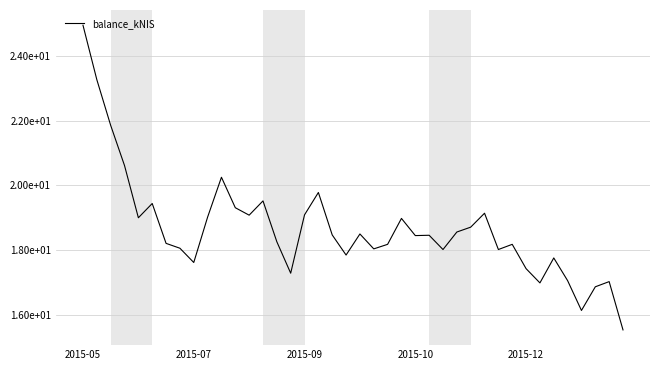

Where is the first local maximum?

5